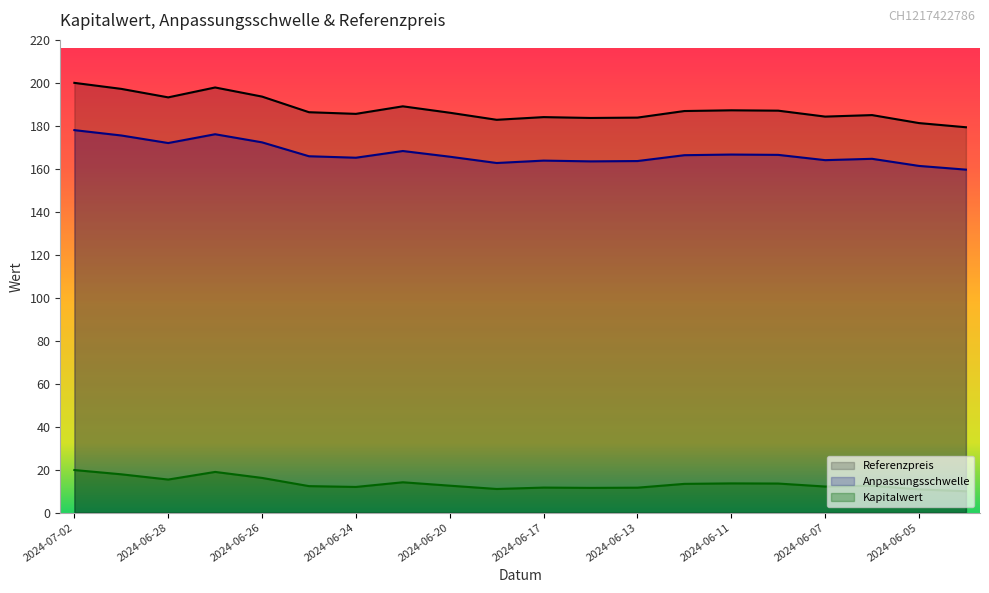

List the series in order of their peak value, highest first.

Referenzpreis, Anpassungsschwelle, Kapitalwert